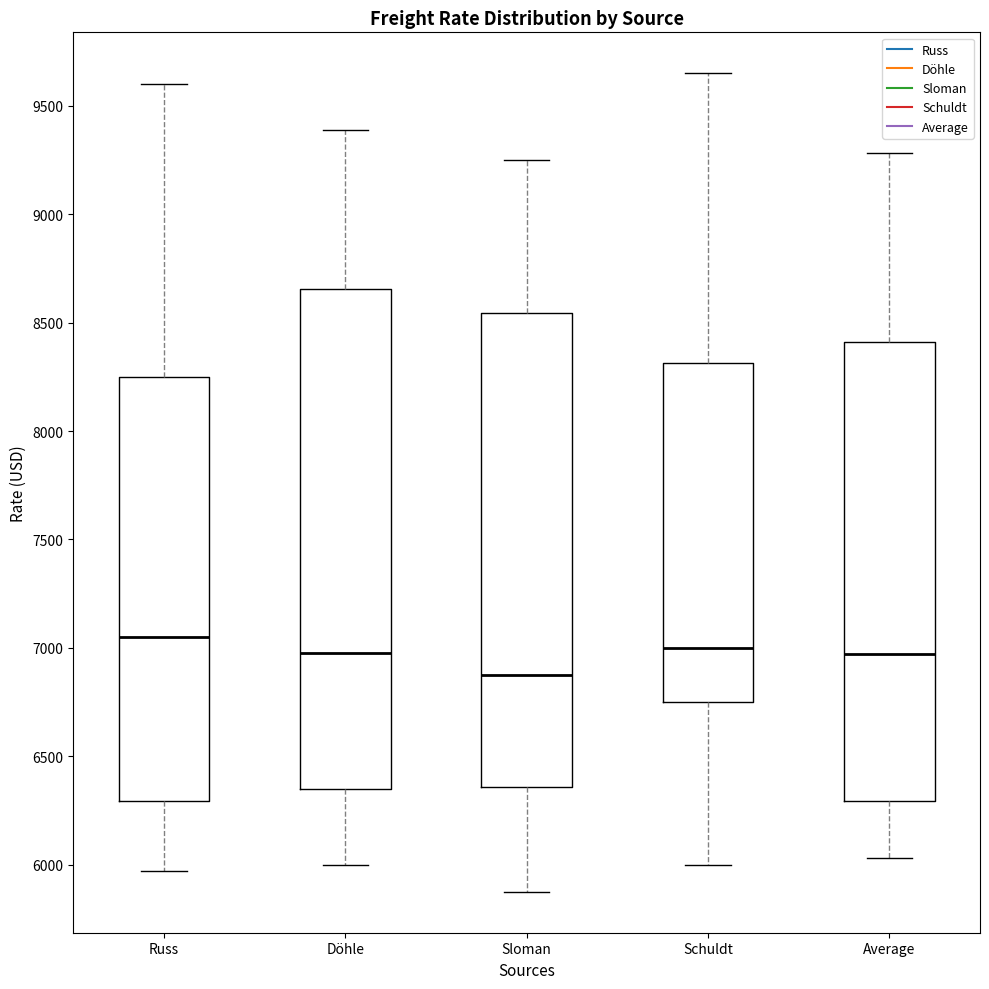

Where is the lower edge of the box for Sloman on the y-axis? The values are not printed on the chart, so give them approximately, as read against the axis.

6350